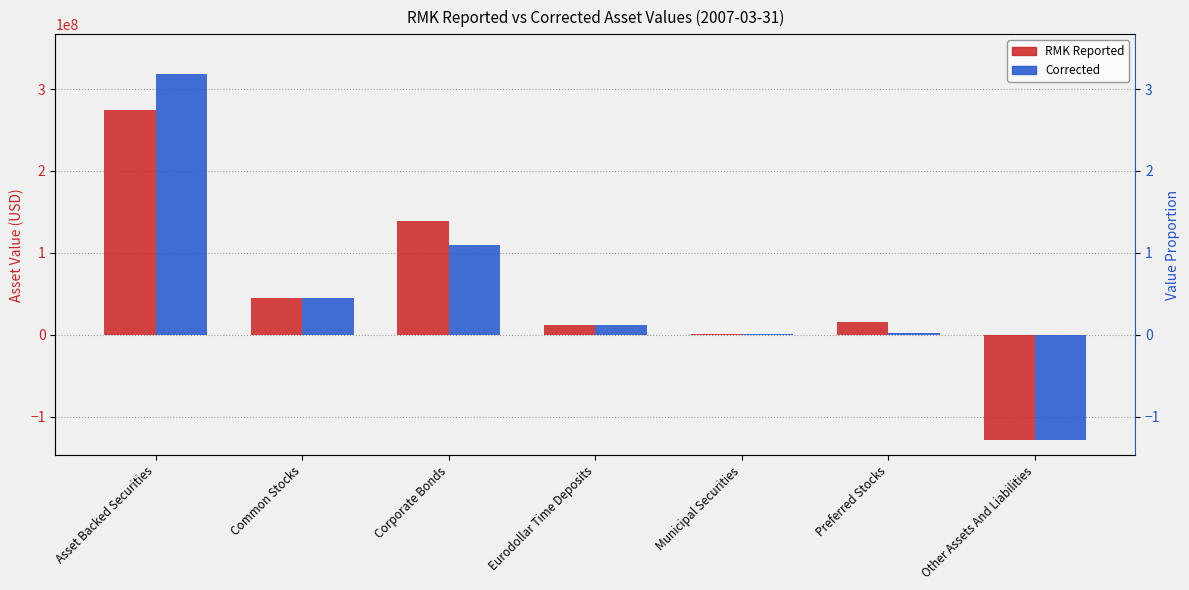

What is the sum of the Corrected values at Asset Backed Securities and Eurodollar Time Deposits?

330811892